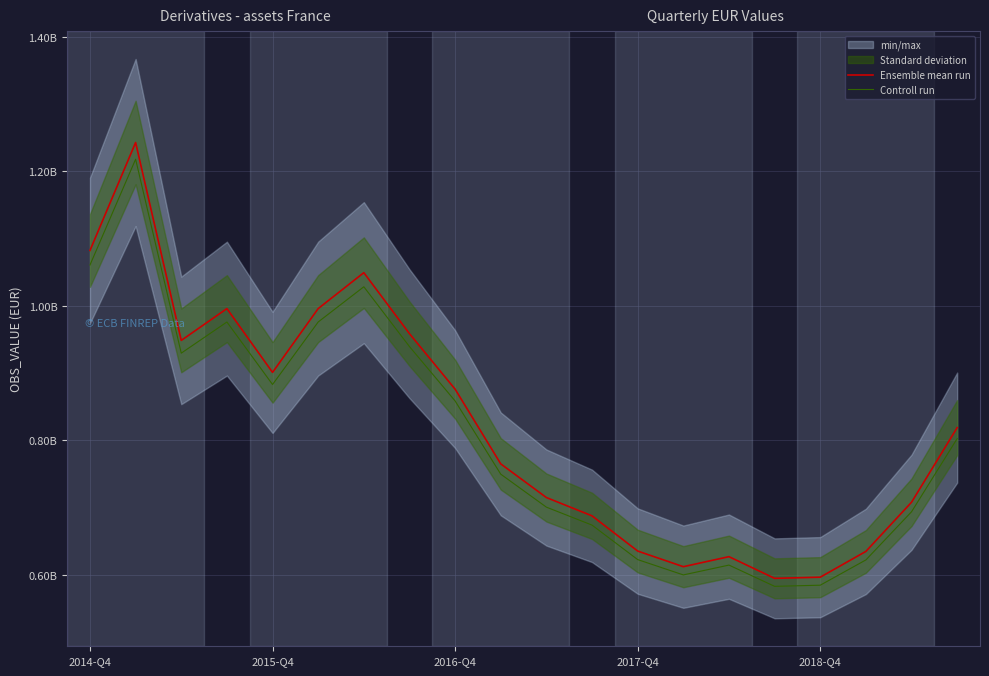

What is the difference between the second highest and second lowest values in the Ensemble mean run series?

486099014.0